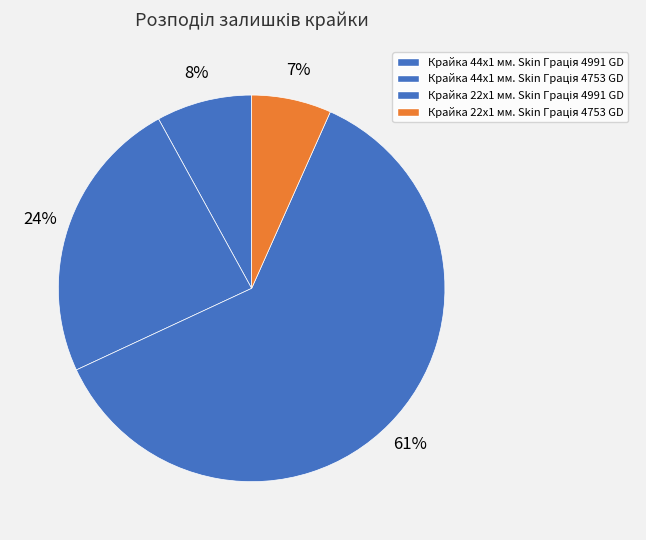

What is the largest slice in the pie chart?

Крайка 22x1 мм. Skin Грація 4991 GD